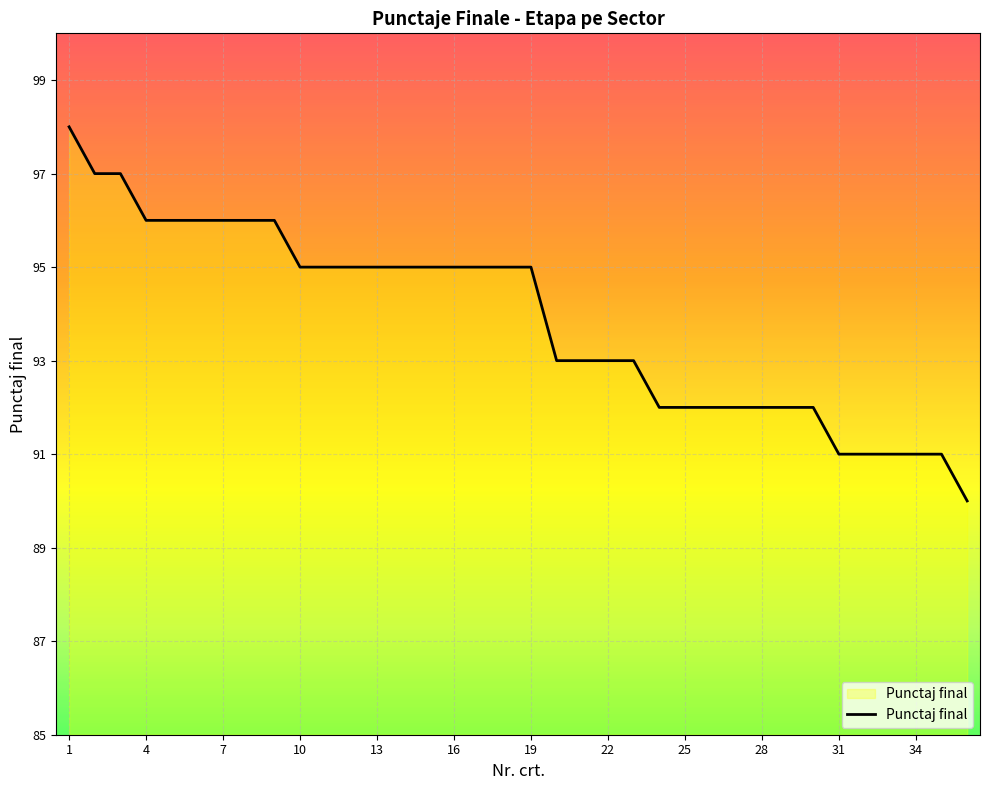

Count the number of data series in this chart.

1